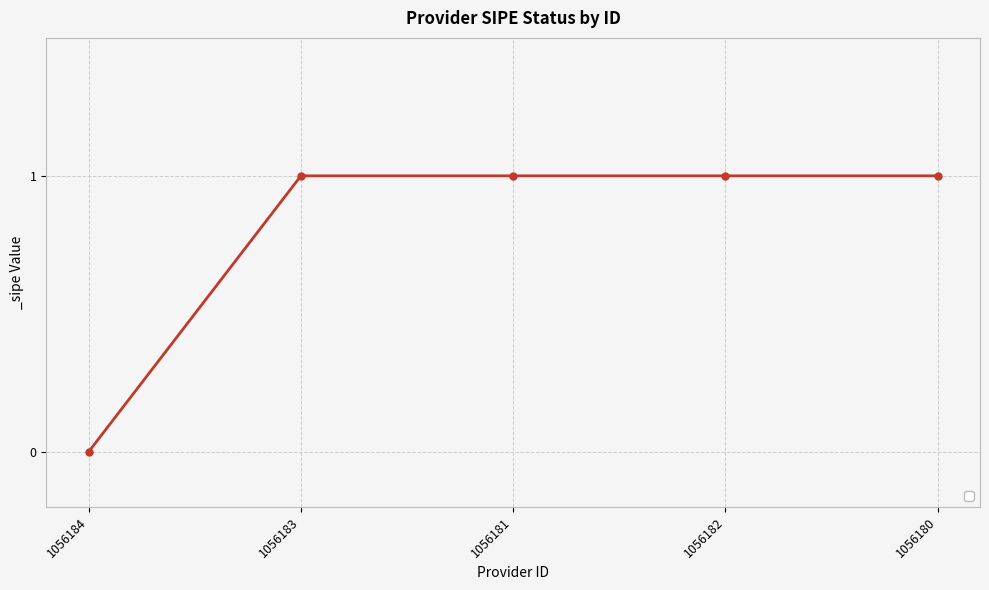

What position from the left is 1056182?

4